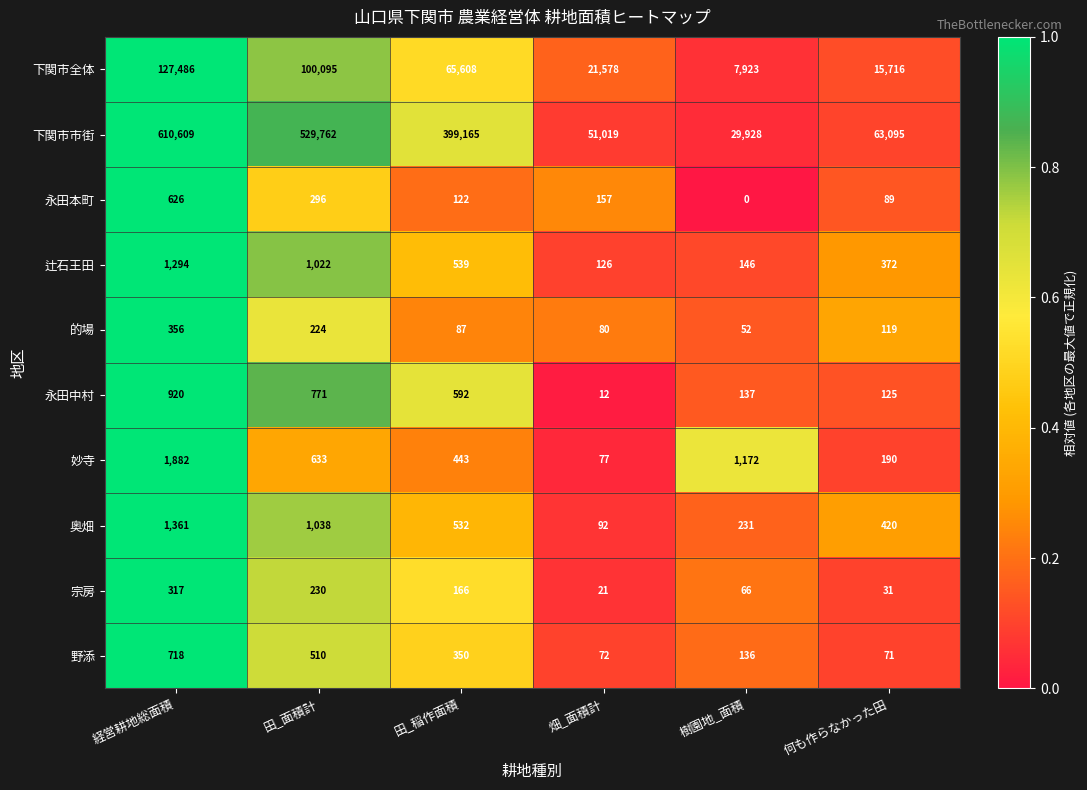

The 永田本町 series shows 882 at 経営耕地総面積. True or false?

False